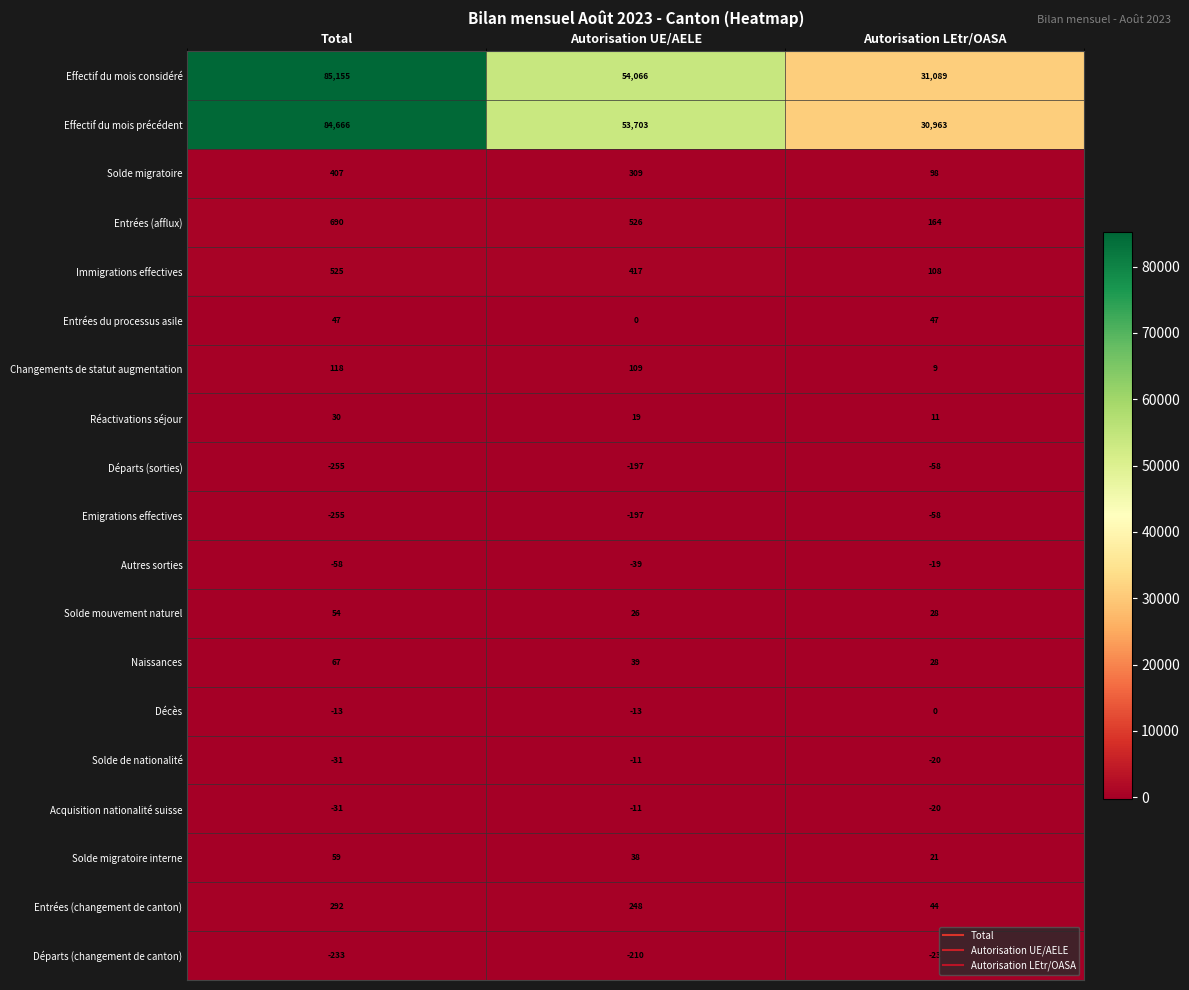

What is the difference between the highest and lowest values at Total?

85410